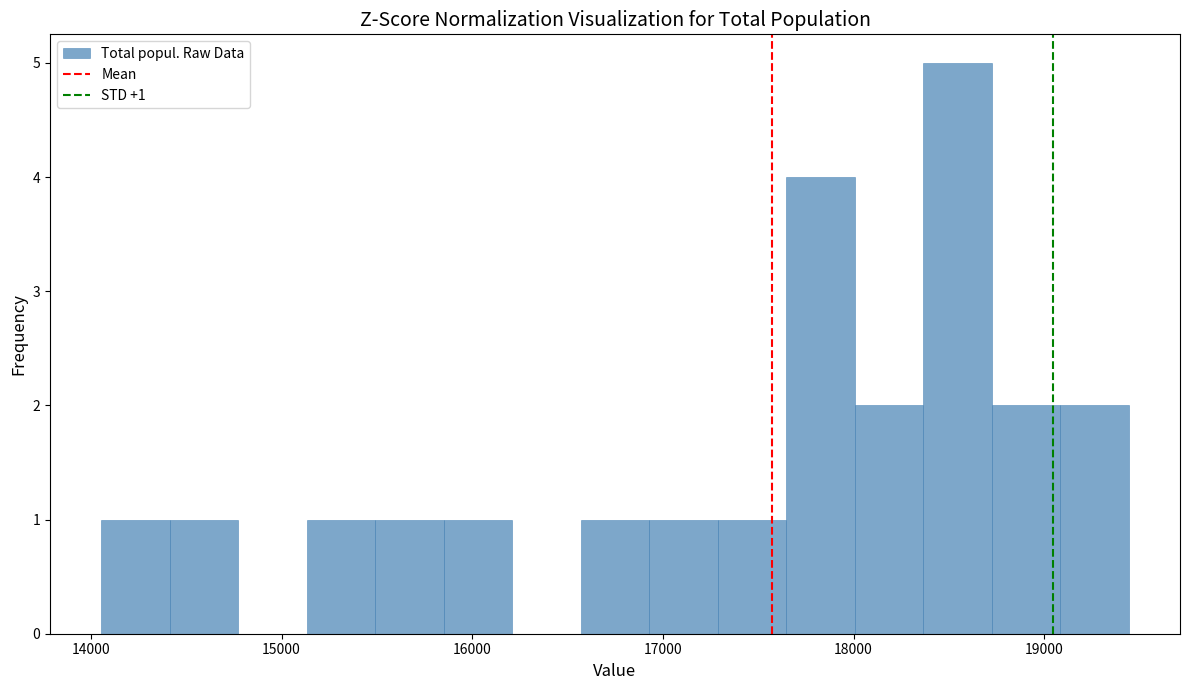

Around what value on the x-axis is the tallest bar? Give the approximate position of its centre, as read against the axis.

18500